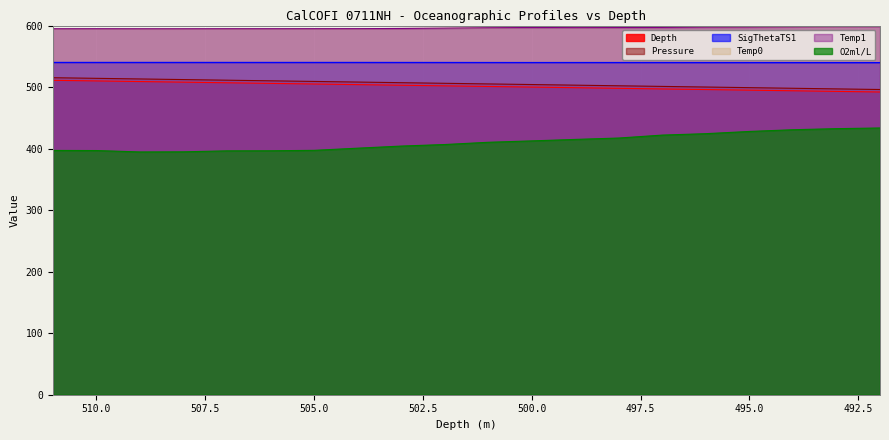

At how many categories does at least one series exceed 532?

20